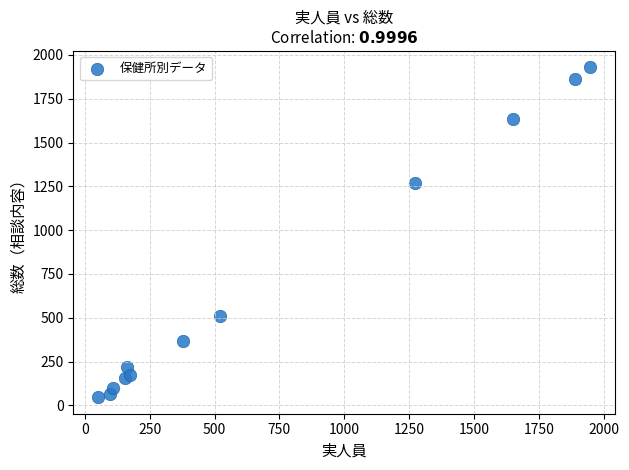

What Y value in the scatter plot is closest to 987?

1270